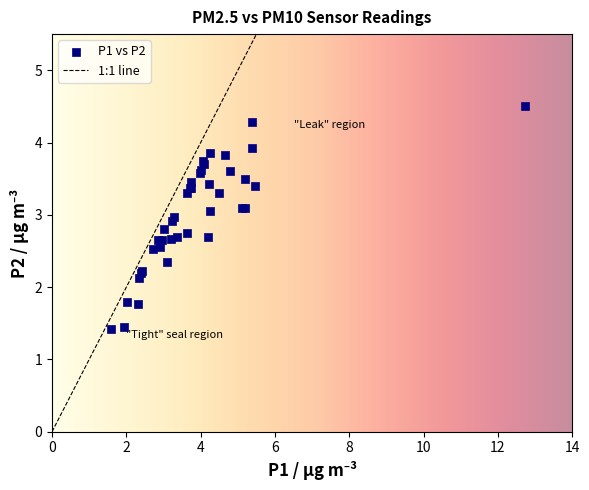

What Y value in the scatter plot is closest to 2?

2.1